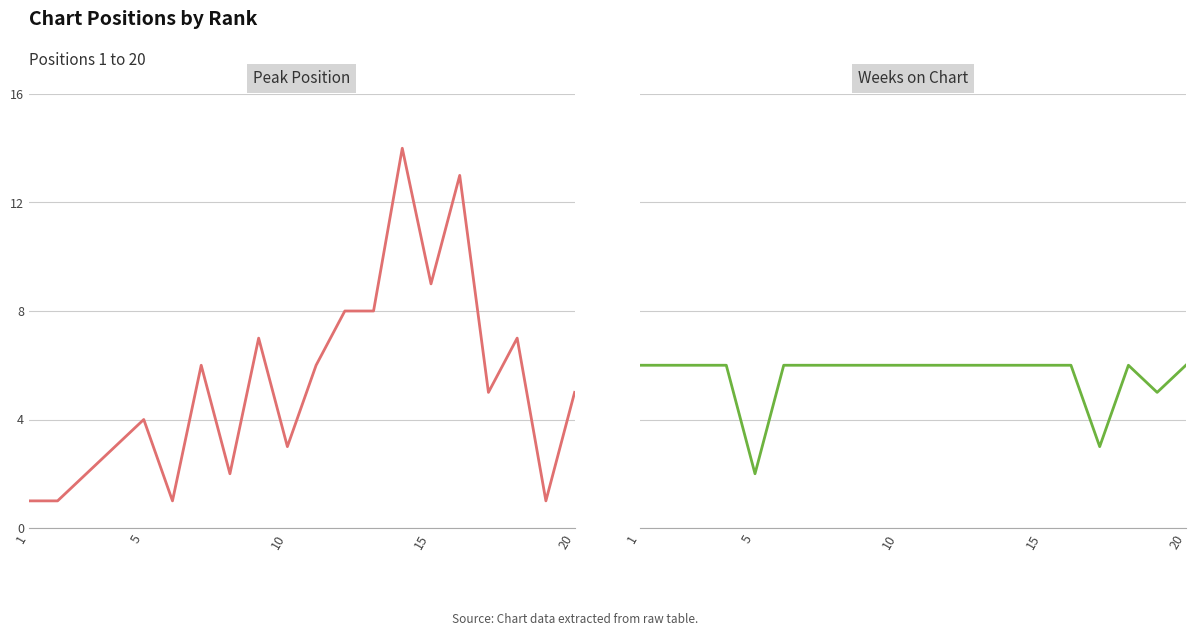

Which series has the largest total across all categories?

Weeks on Chart